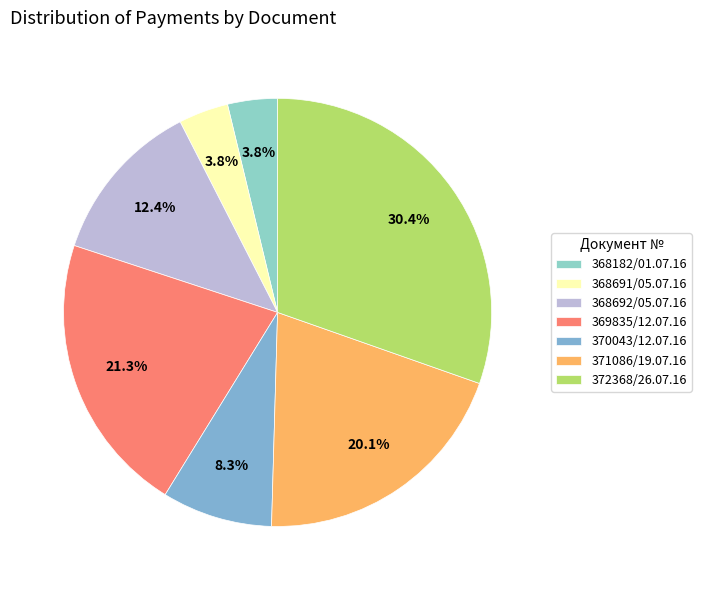

What portion of the pie excludes 370043/12.07.16?

91.7%